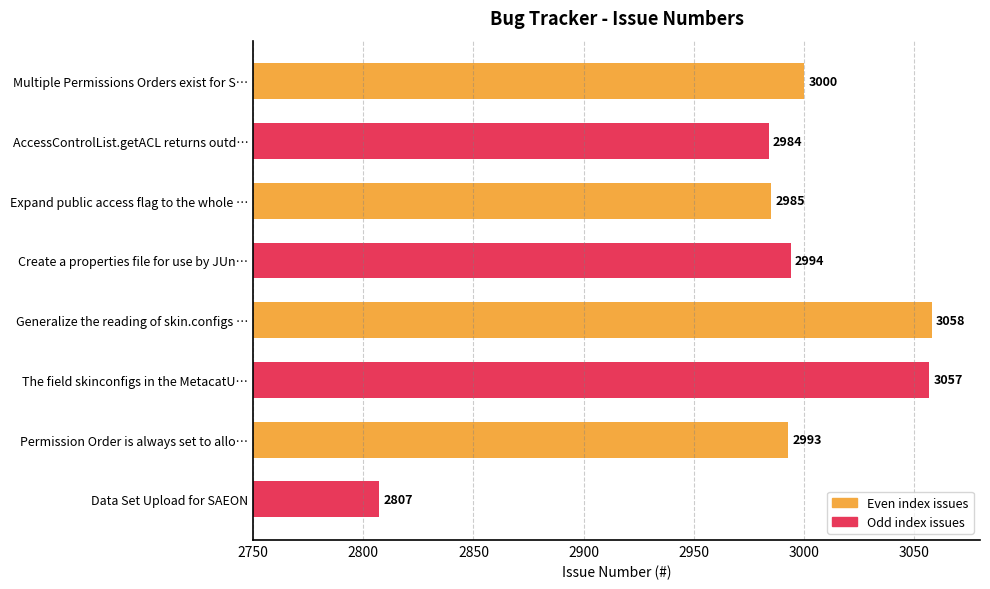

At which label is the value closest to 2932?

AccessControlList.getACL returns outd…